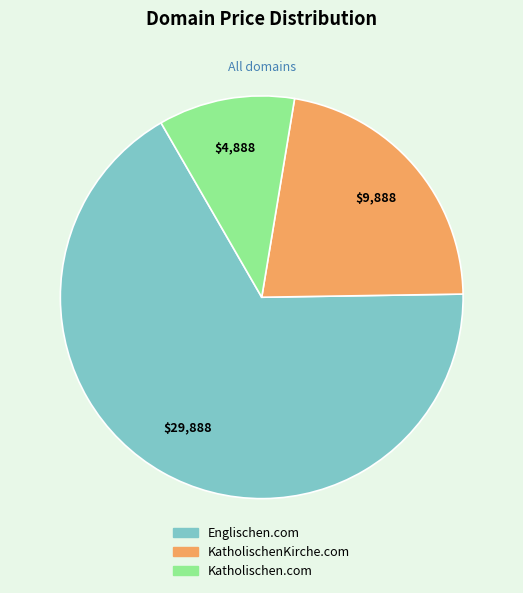

What is the smallest slice in the pie chart?

Katholischen.com